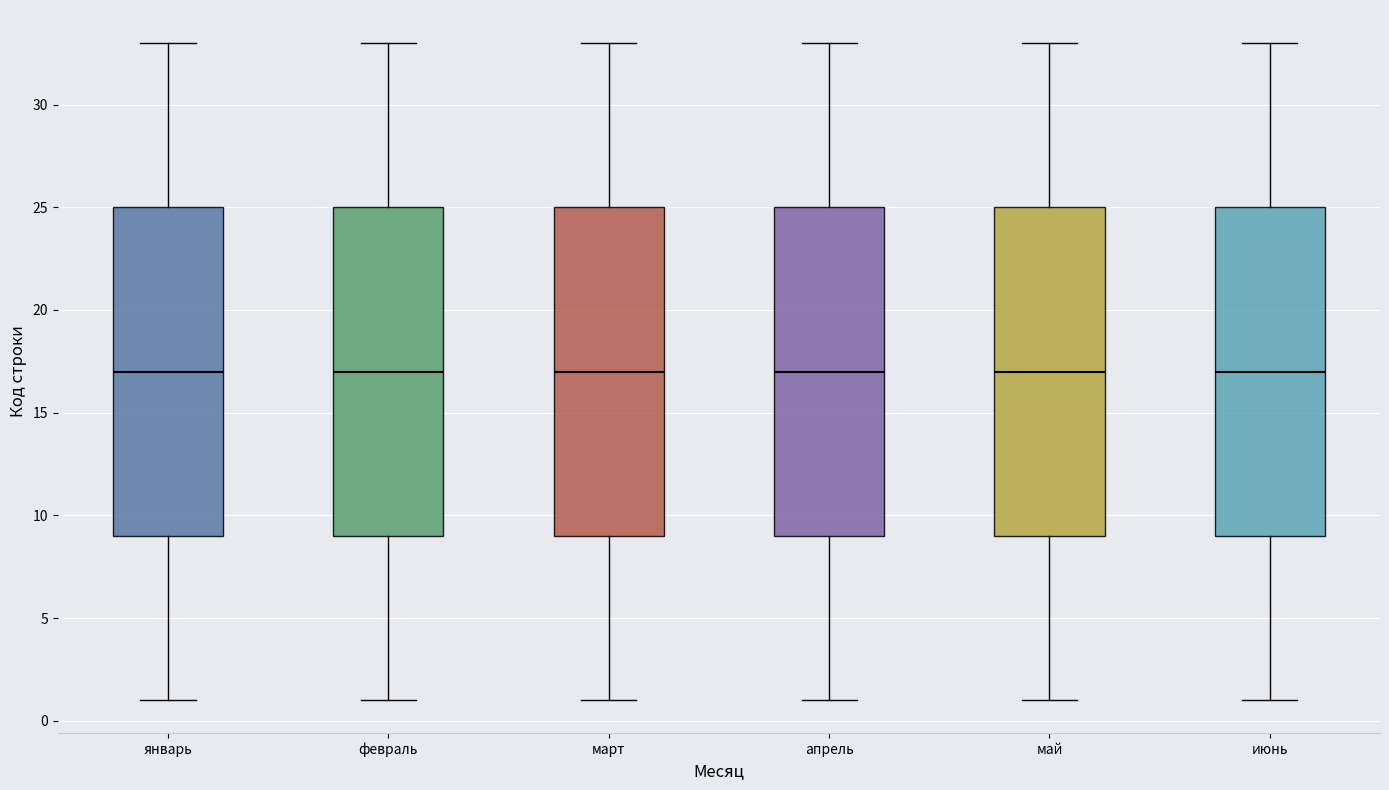

Reading left to right, read every box against the y-axis: the position of its median line, the range the box covers, and the ends of its whiskers. The values are not printed on the chart, so give them approximately, as read against the axis.

январь: median 17, box 9 to 25, whiskers 1 to 33
февраль: median 17, box 9 to 25, whiskers 1 to 33
март: median 17, box 9 to 25, whiskers 1 to 33
апрель: median 17, box 9 to 25, whiskers 1 to 33
май: median 17, box 9 to 25, whiskers 1 to 33
июнь: median 17, box 9 to 25, whiskers 1 to 33